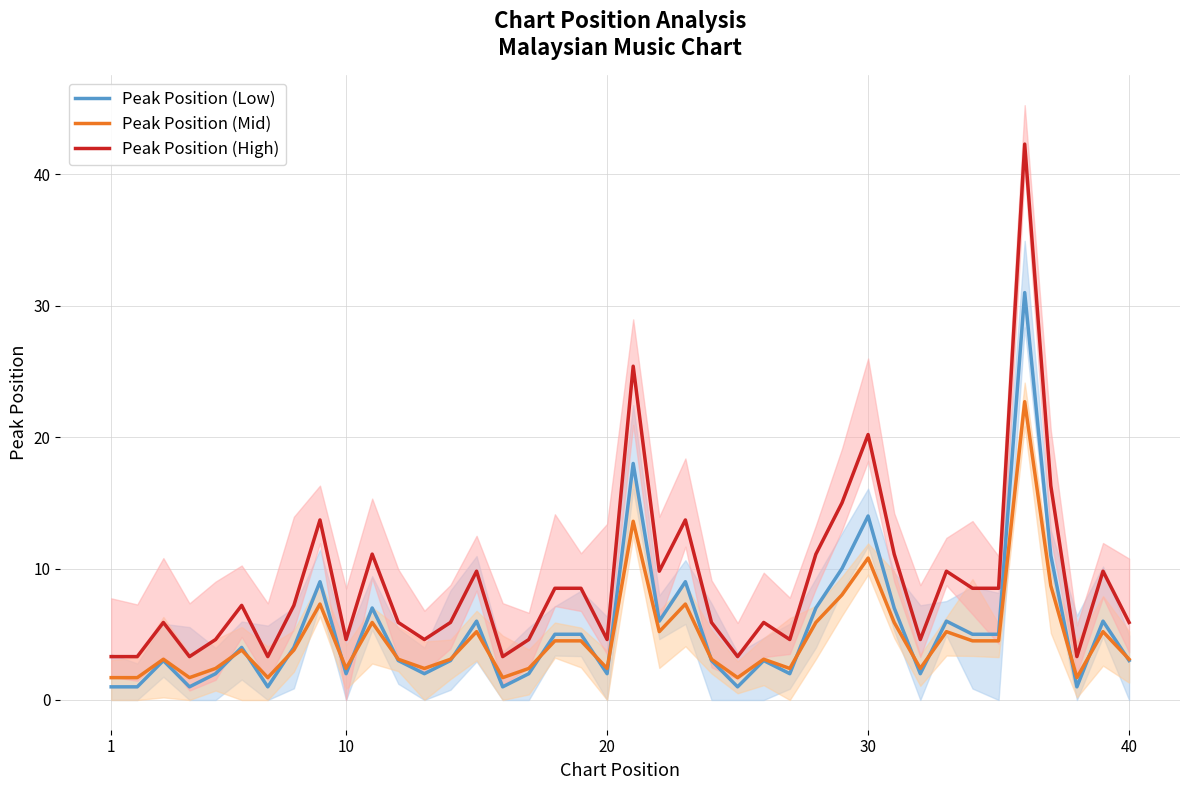

True or false: Peak Position (Mid) and Peak Position (High) intersect in this chart.

False